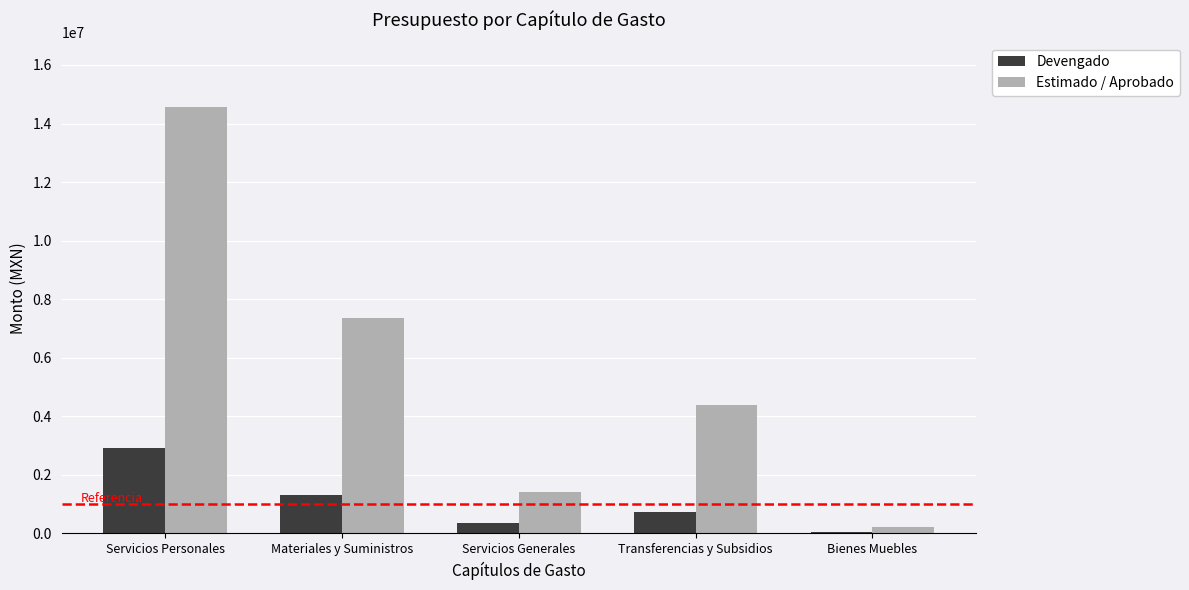

Which series has the widest spread of values?

Estimado / Aprobado